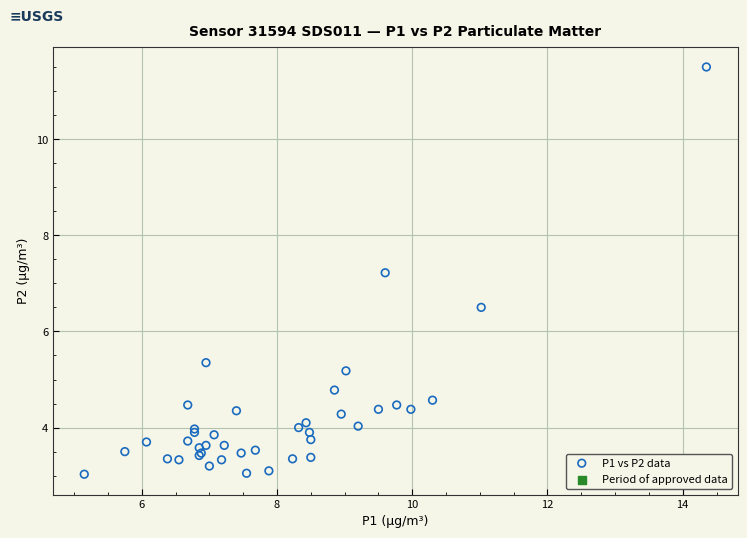

What Y value in the scatter plot is closest to 7?

7.2